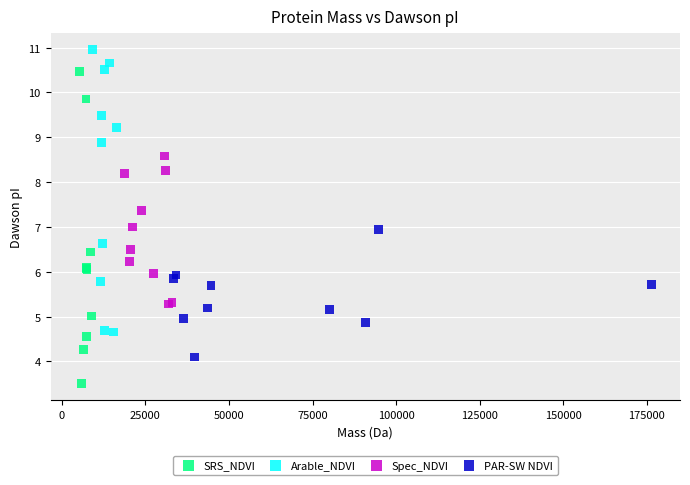

Which series has the widest spread of Y values?

SRS_NDVI